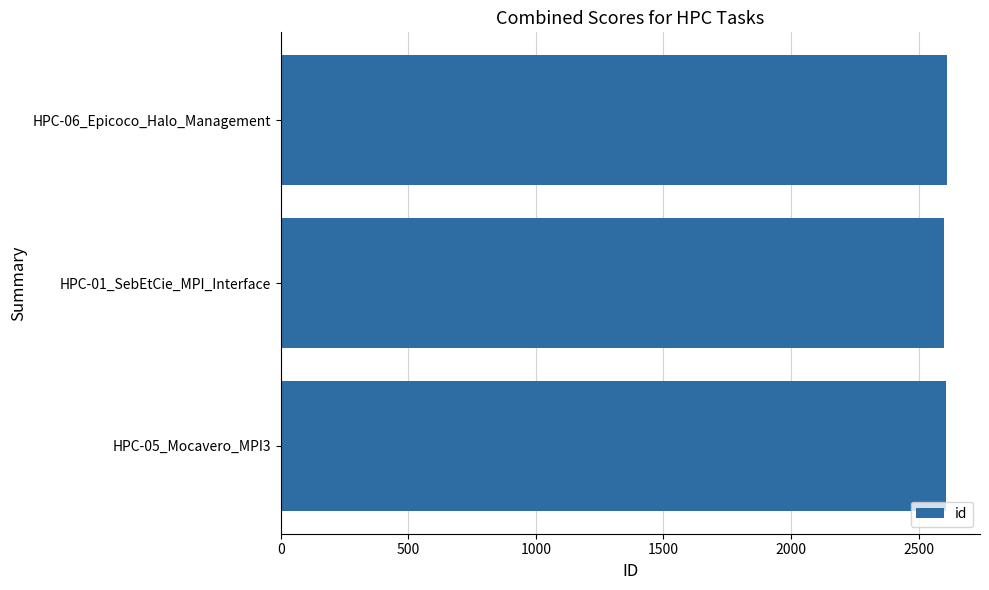

What is the value of the 3rd bar from the top?

2609